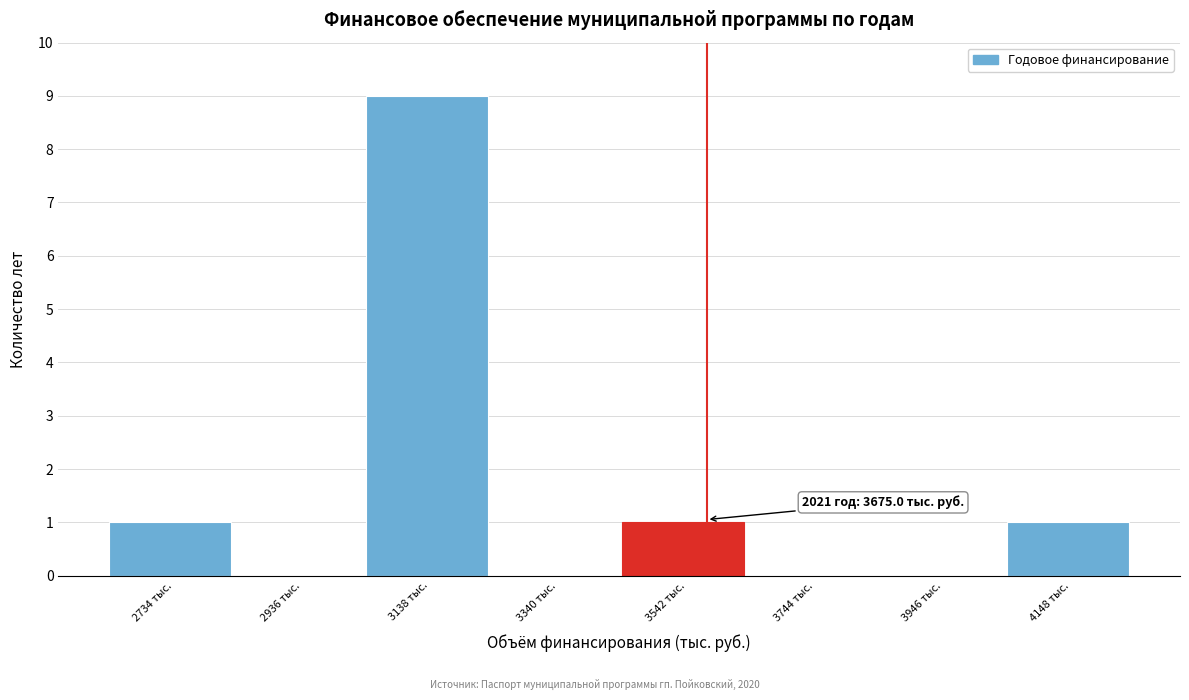

Reading left to right, transcribe all the data shown in this chart.

2734 тыс.=1	2936 тыс.=0	3138 тыс.=9	3340 тыс.=0	3542 тыс.=1	3744 тыс.=0	3946 тыс.=0	4148 тыс.=1